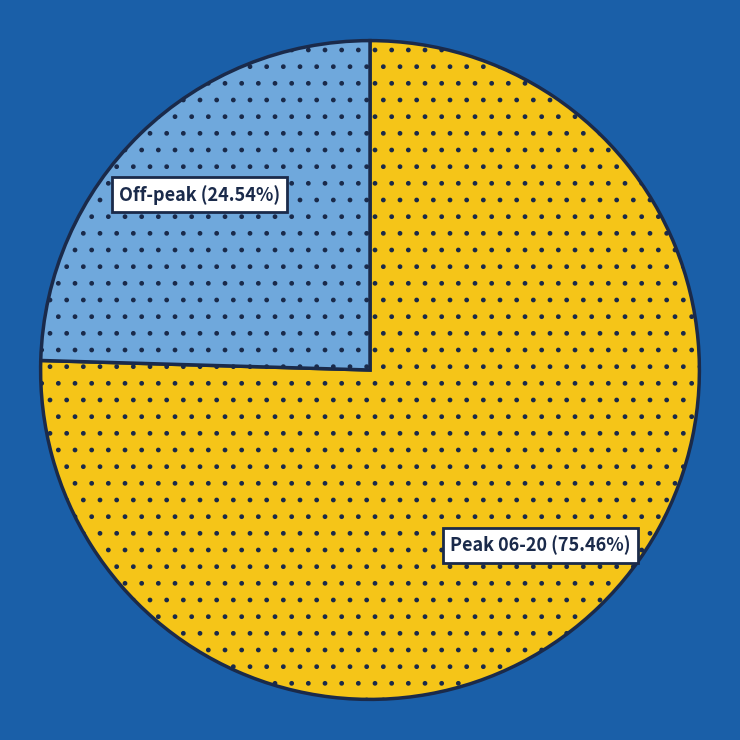

Is there a majority slice in this chart?

Yes